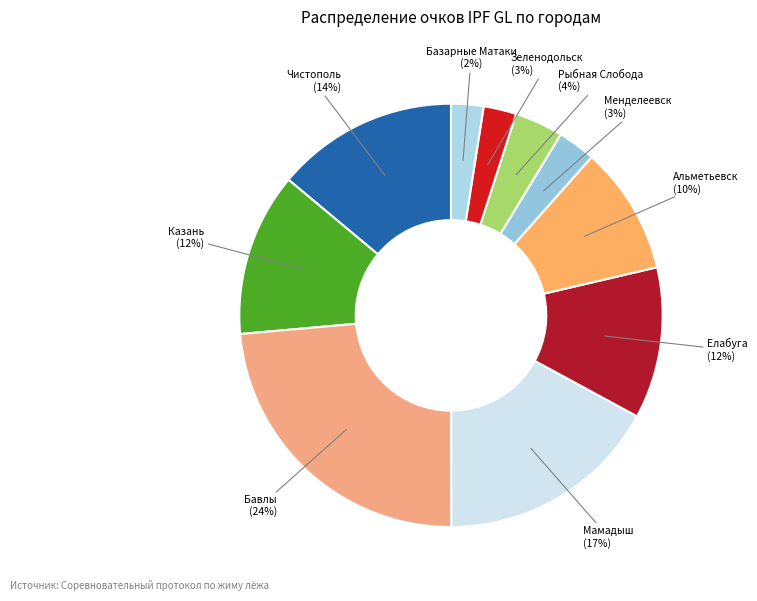

To the nearest percent, what is the average slice percentage?

10%